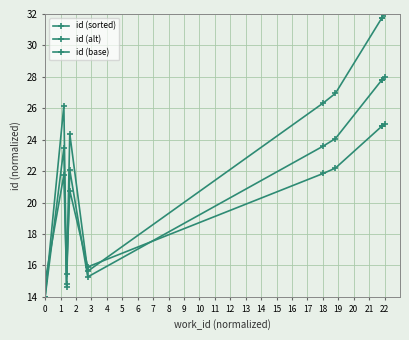

At which category is the sum across all series the highest?

9